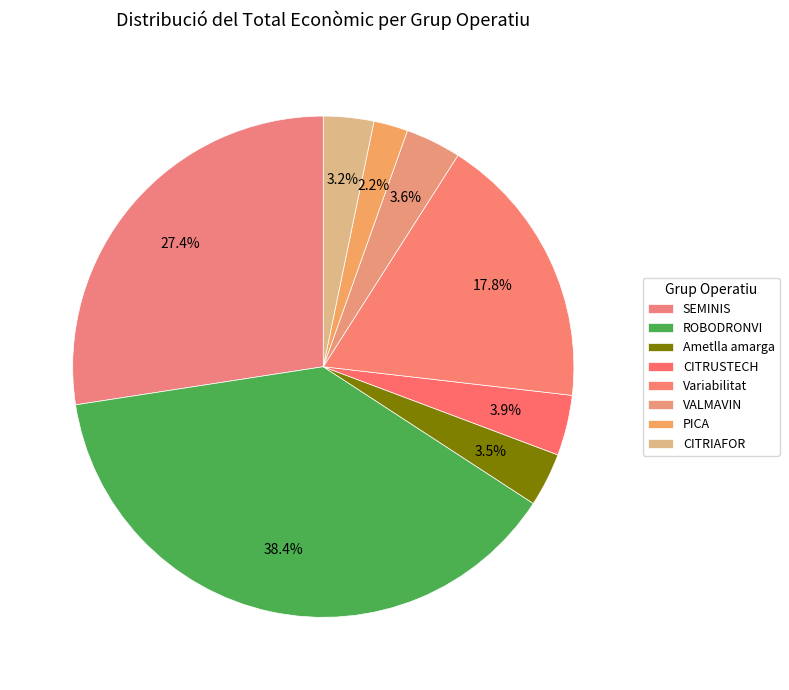

Count the number of slices in the pie.

8